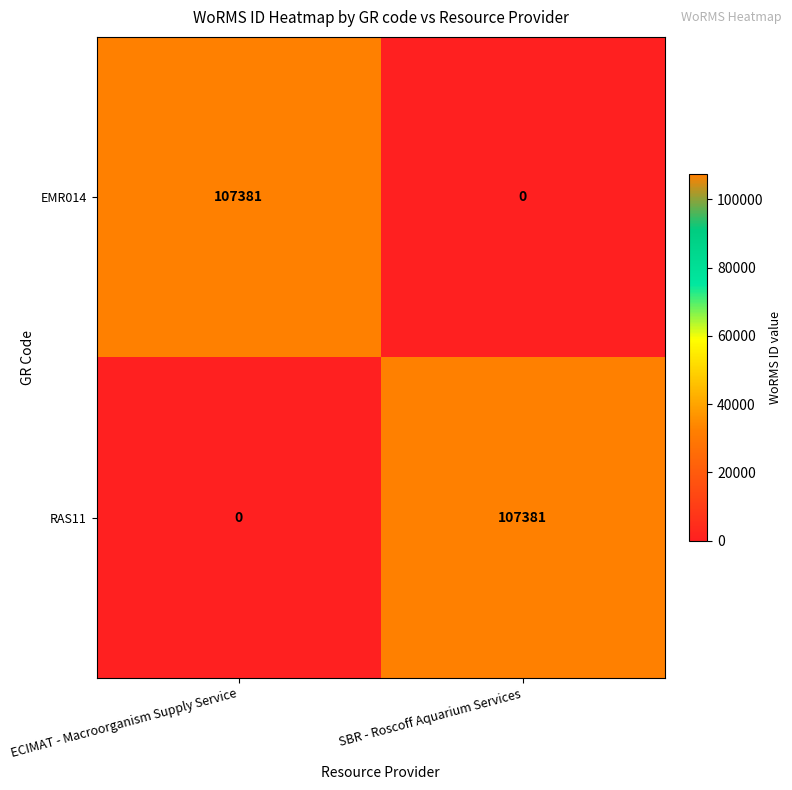

What is the difference between the highest and lowest values at SBR - Roscoff Aquarium Services?

107381